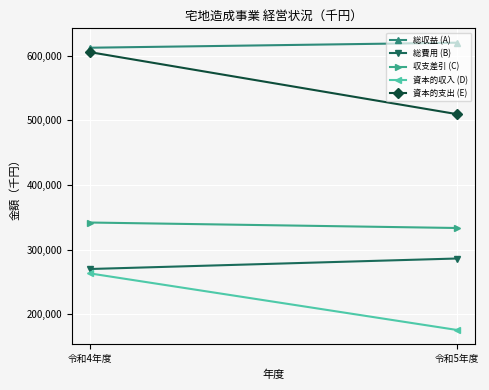

How many distinct data groups are displayed?

5